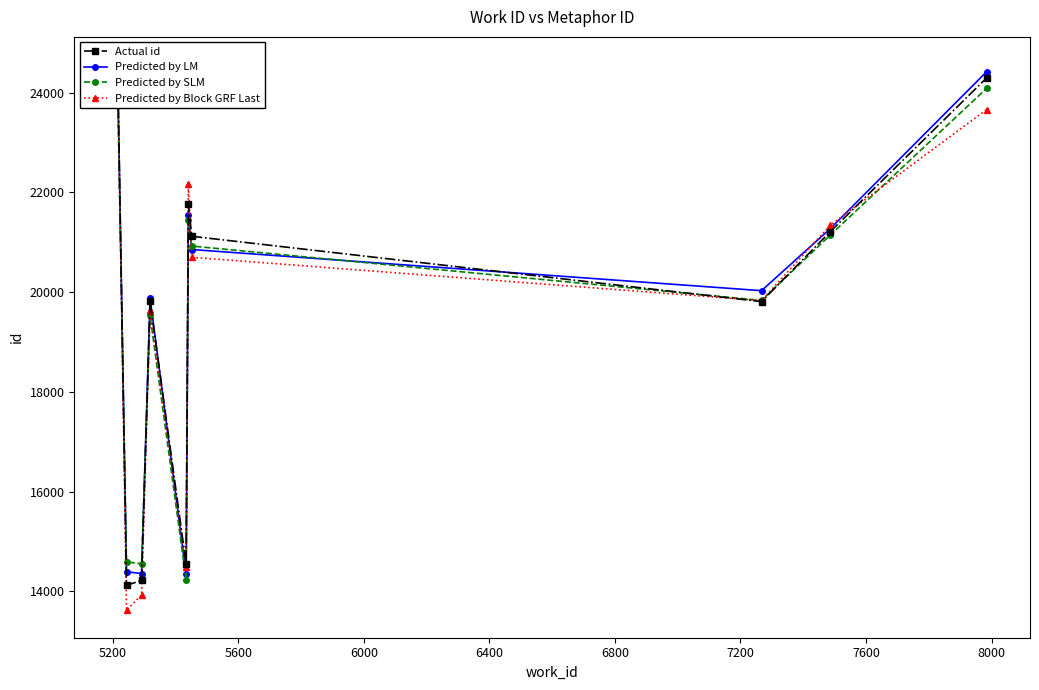

Which series has the largest range (max minus min)?

Predicted by Block GRF Last